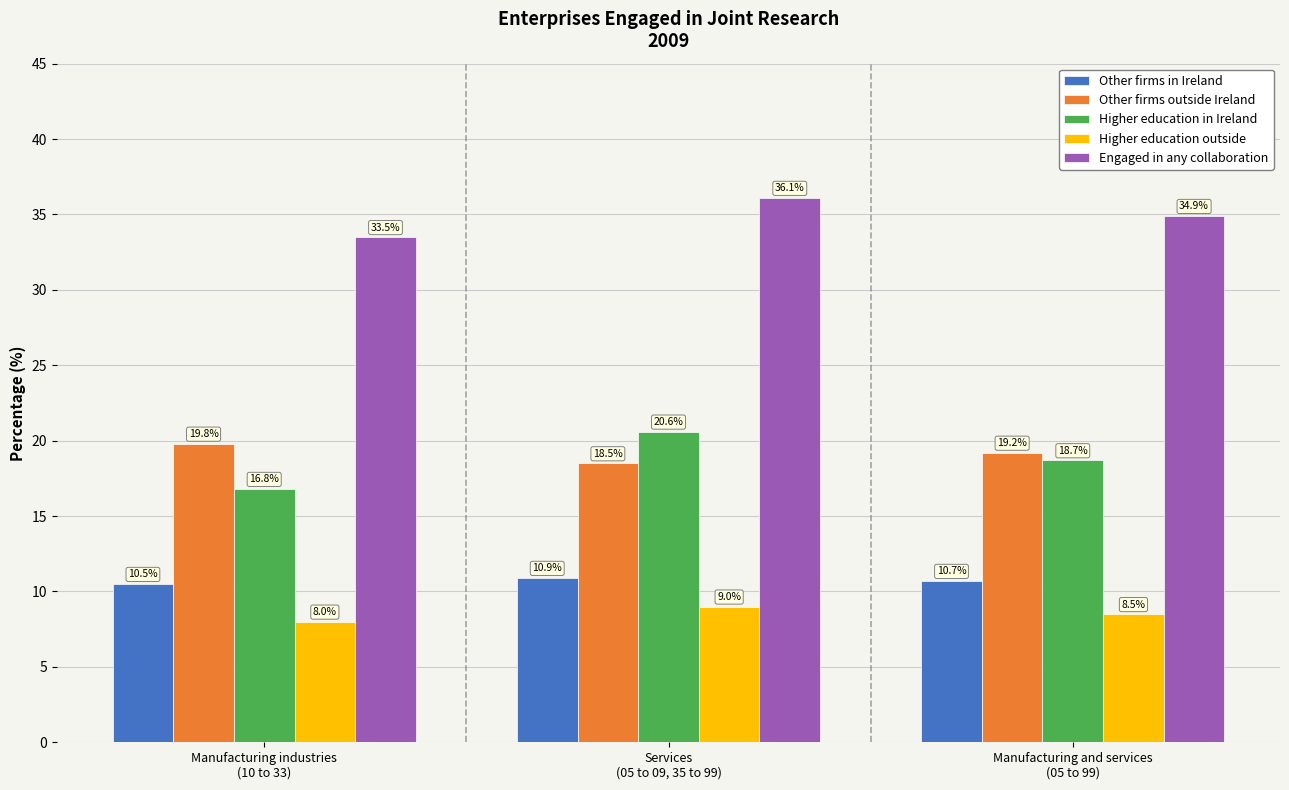

Read the Other firms in Ireland value at Manufacturing and services
(05 to 99).

10.7